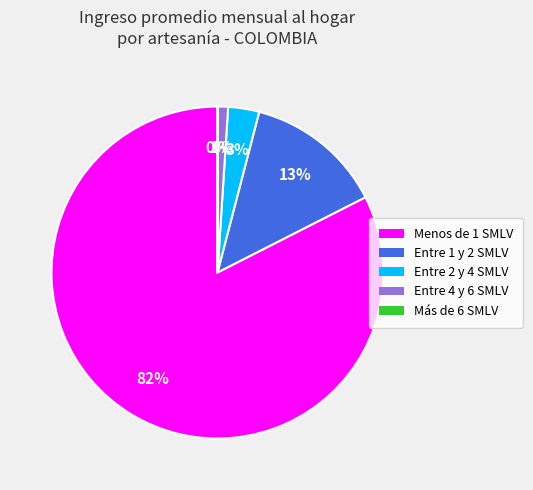

What is the largest slice in the pie chart?

Menos de 1 SMLV